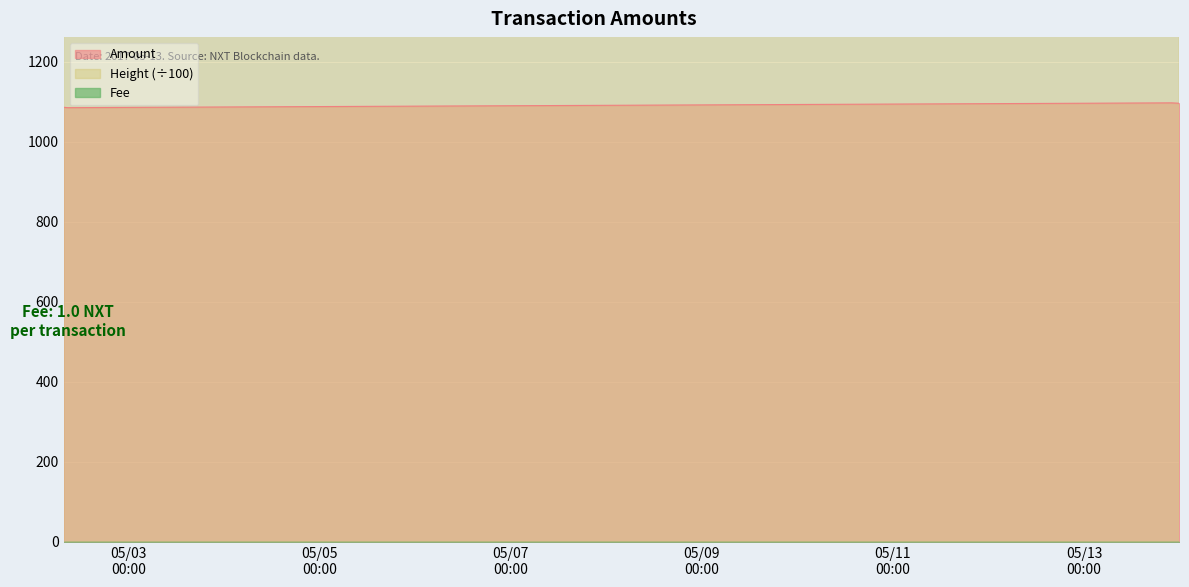

Where is Height nearest to the value 3575?

2017-05-02 08:50:49